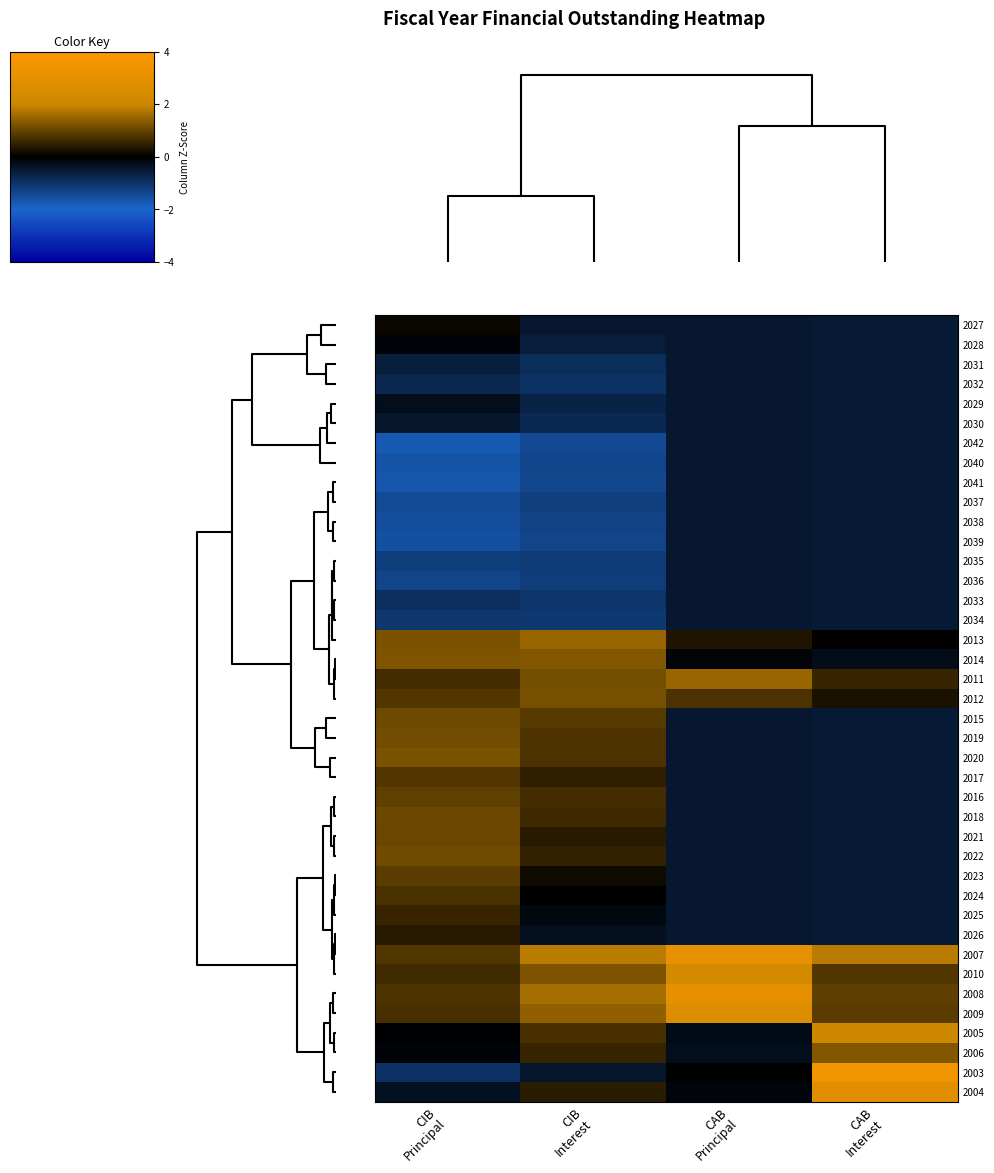

At which category does the chart reach its peak across all series?

CAB
Interest